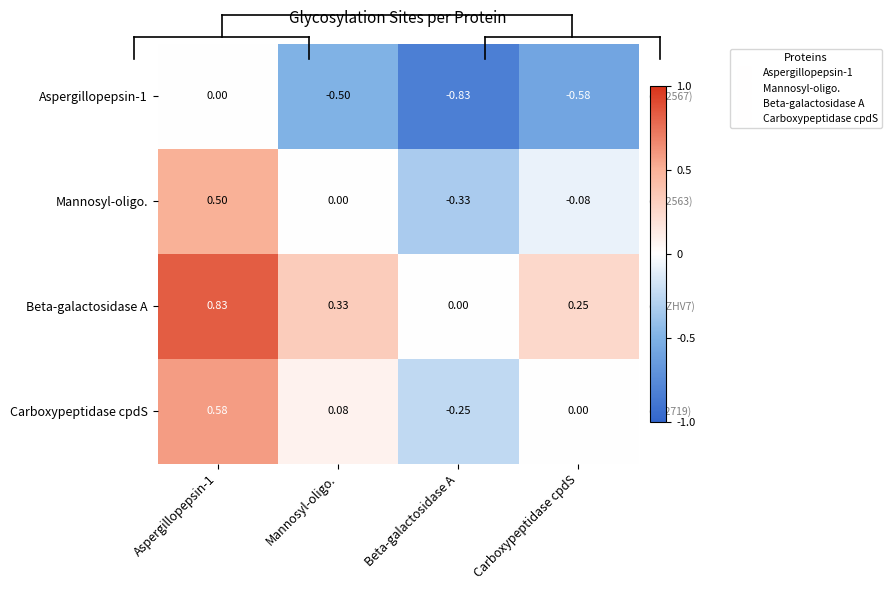

Which category has the lowest value in the Carboxypeptidase cpdS series?

Beta-galactosidase A